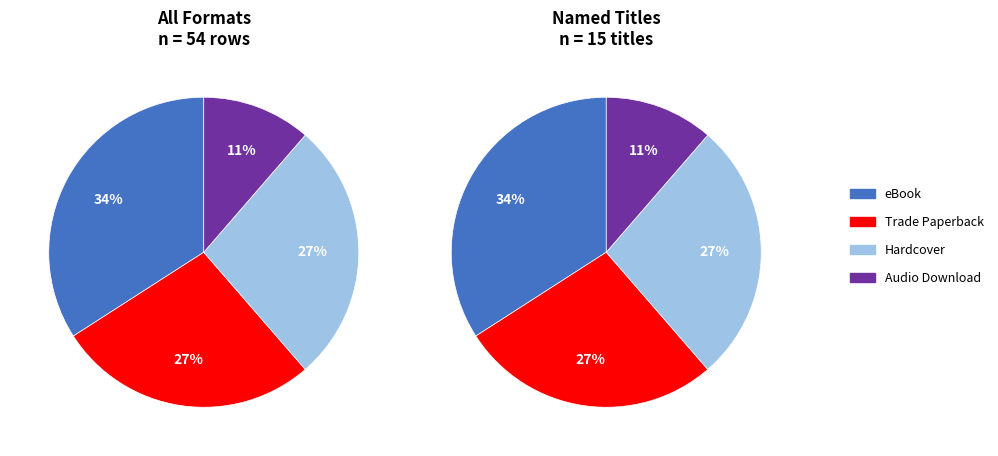

To the nearest percent, what is the average slice percentage?

25%